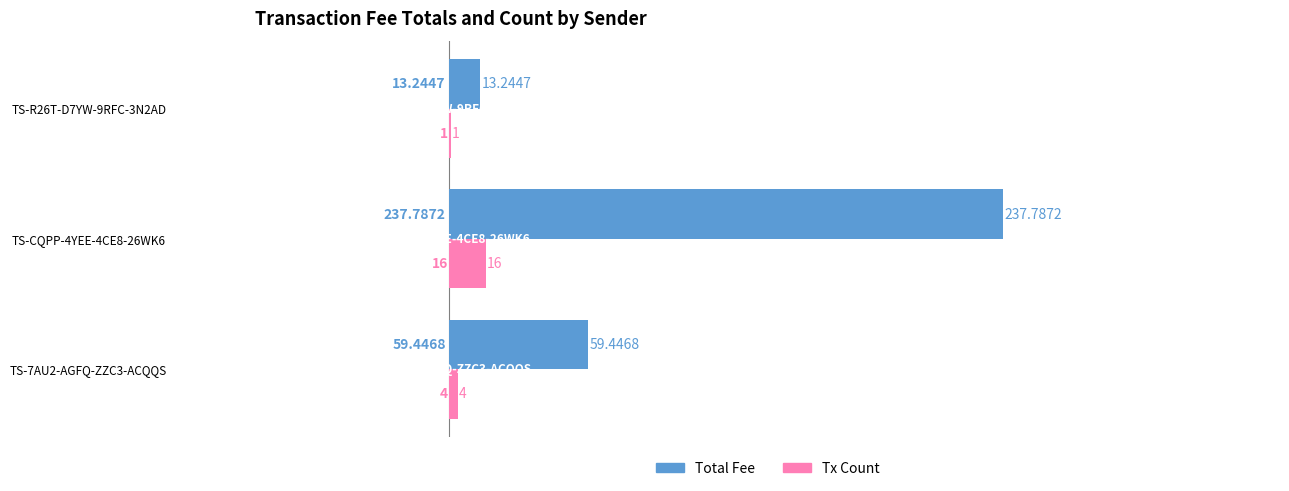

How many data points does each series have?

3